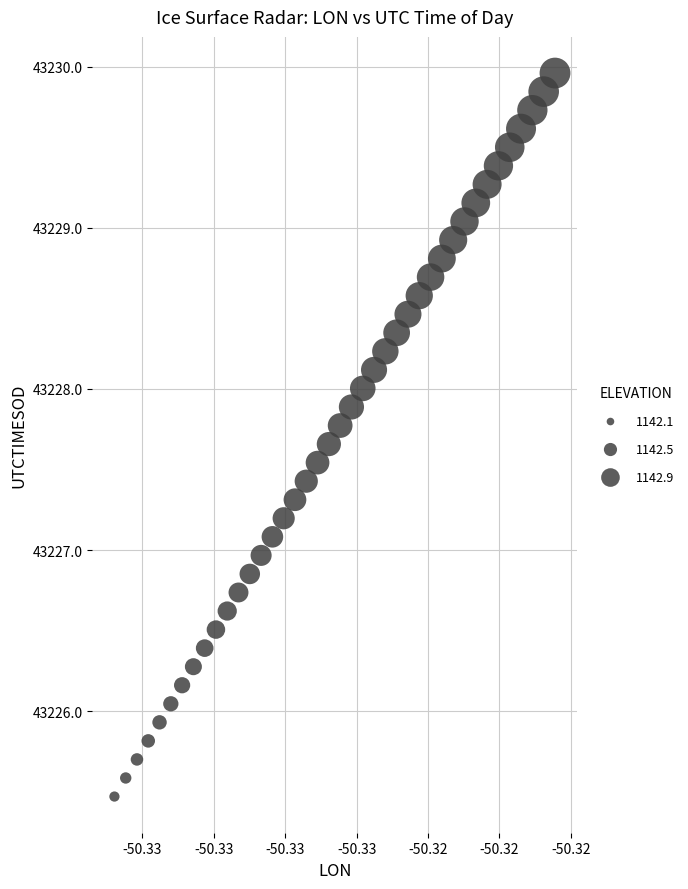

What is the range of Y values (max minus min)?

4.5